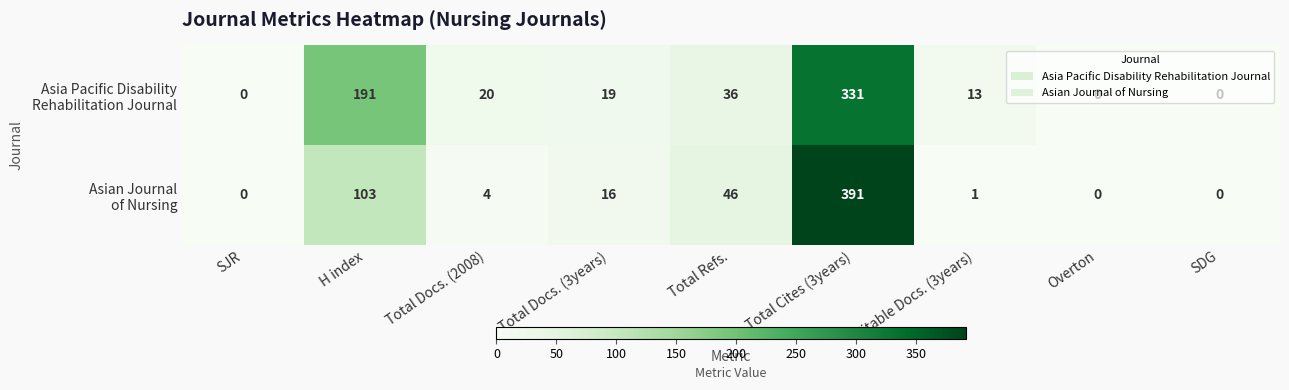

What is the spread (max minus min) of values at H index?

88